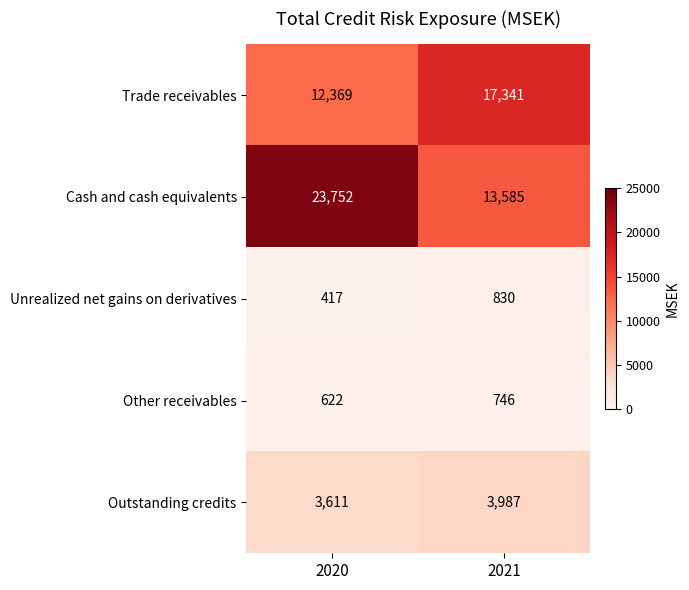

What is the maximum value shown in the chart?

23752